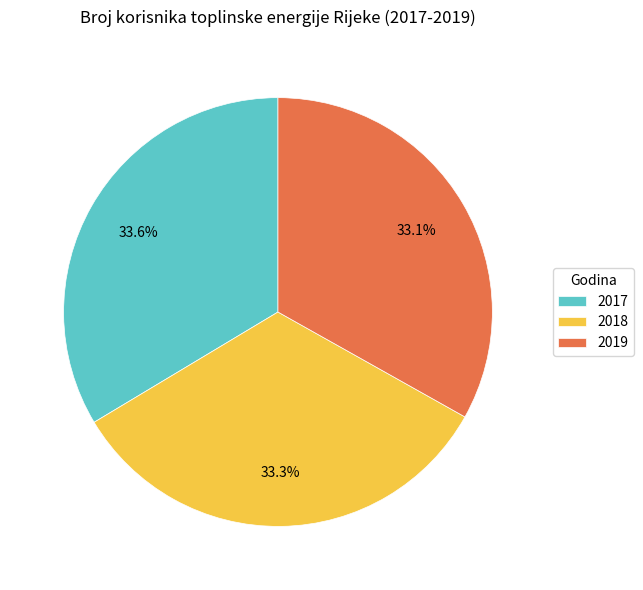

Combined, do 2018 and 2017 account for over 50%?

Yes